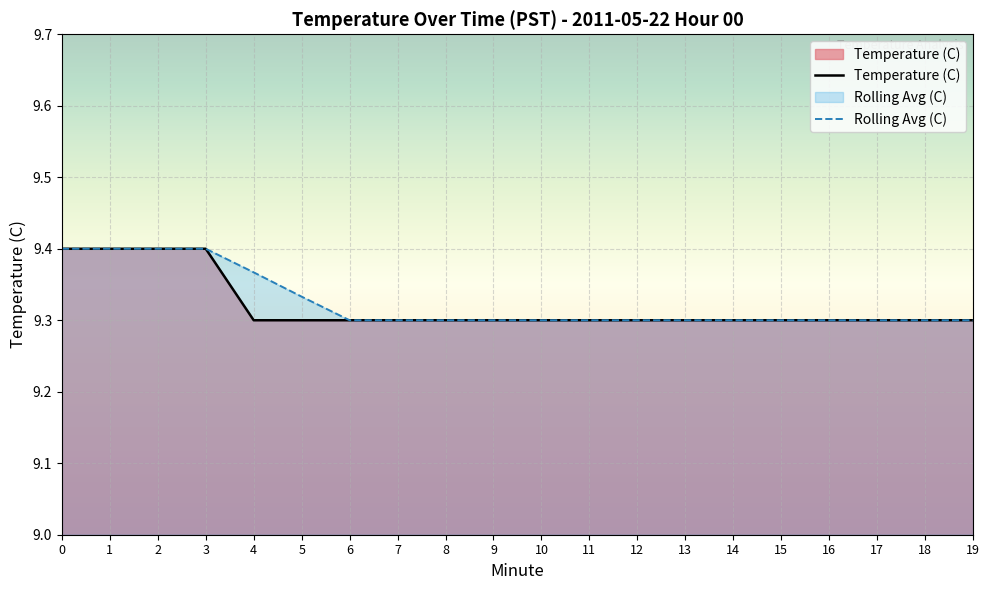

Where is the data nearest to the value 9?

4